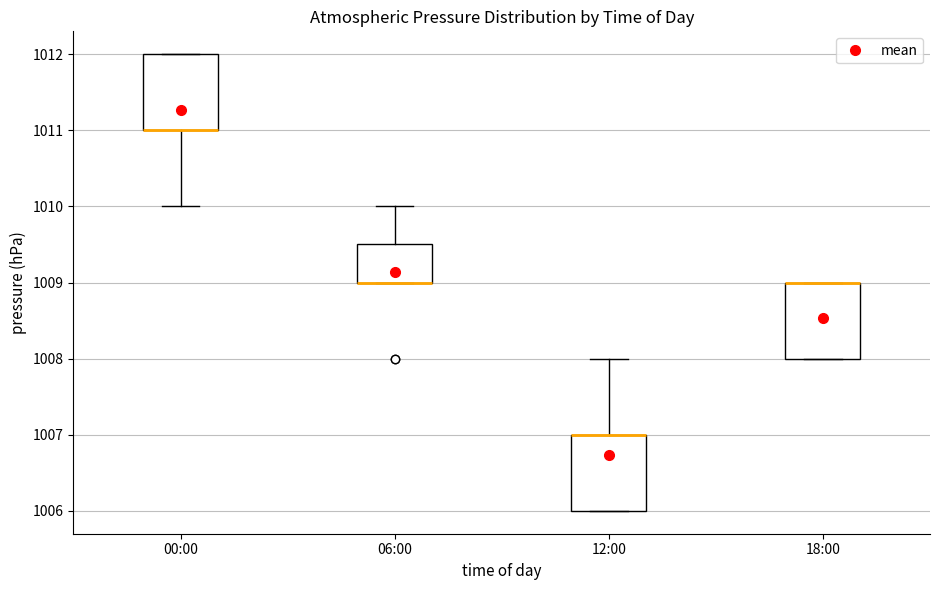

Reading left to right, transcribe this box plot: for each box, give where its median line is, the range the box spans, and where its two whiskers end, as read against the y-axis. The values are not printed on the chart, so give them approximately, as read against the axis.

00:00: median 1011.0 (drawn on the box's lower edge), box 1011.0 to 1012.0, whiskers 1010.0 to 1012.0
06:00: median 1009.0 (drawn on the box's lower edge), box 1009.0 to 1009.5, whiskers 1009.0 to 1010.0
12:00: median 1007.0 (drawn on the box's upper edge), box 1006.0 to 1007.0, whiskers 1006.0 to 1008.0
18:00: median 1009.0 (drawn on the box's upper edge), box 1008.0 to 1009.0, whiskers 1008.0 to 1009.0